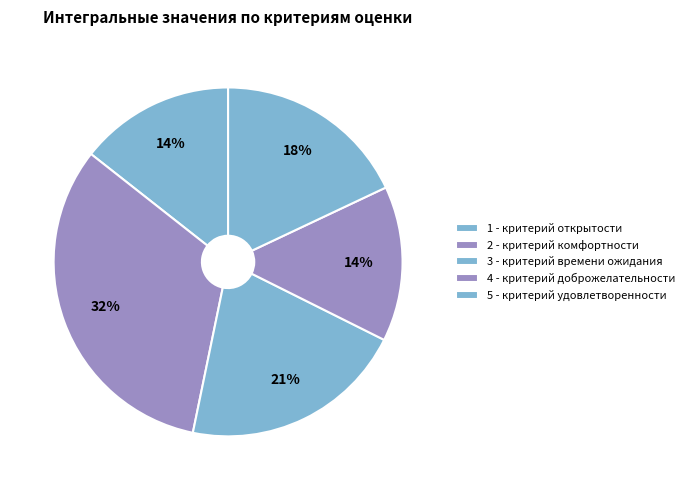

Count the number of slices in the pie.

5